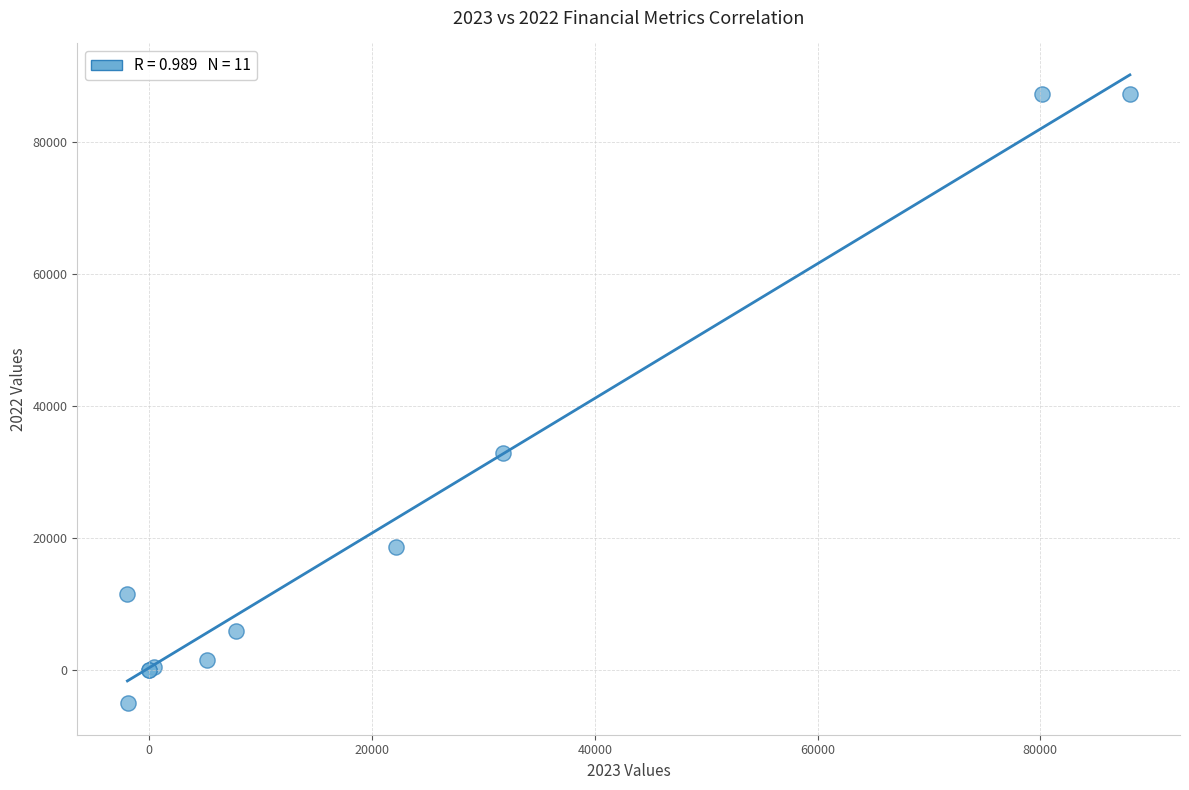

What Y value in the scatter plot is closest to 41112?

32918.0